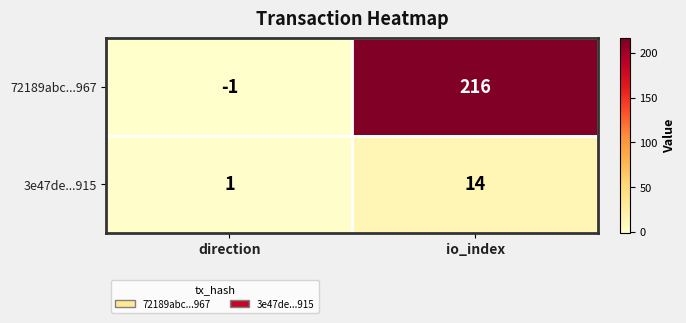

Which label corresponds to the smallest value in the chart?

direction